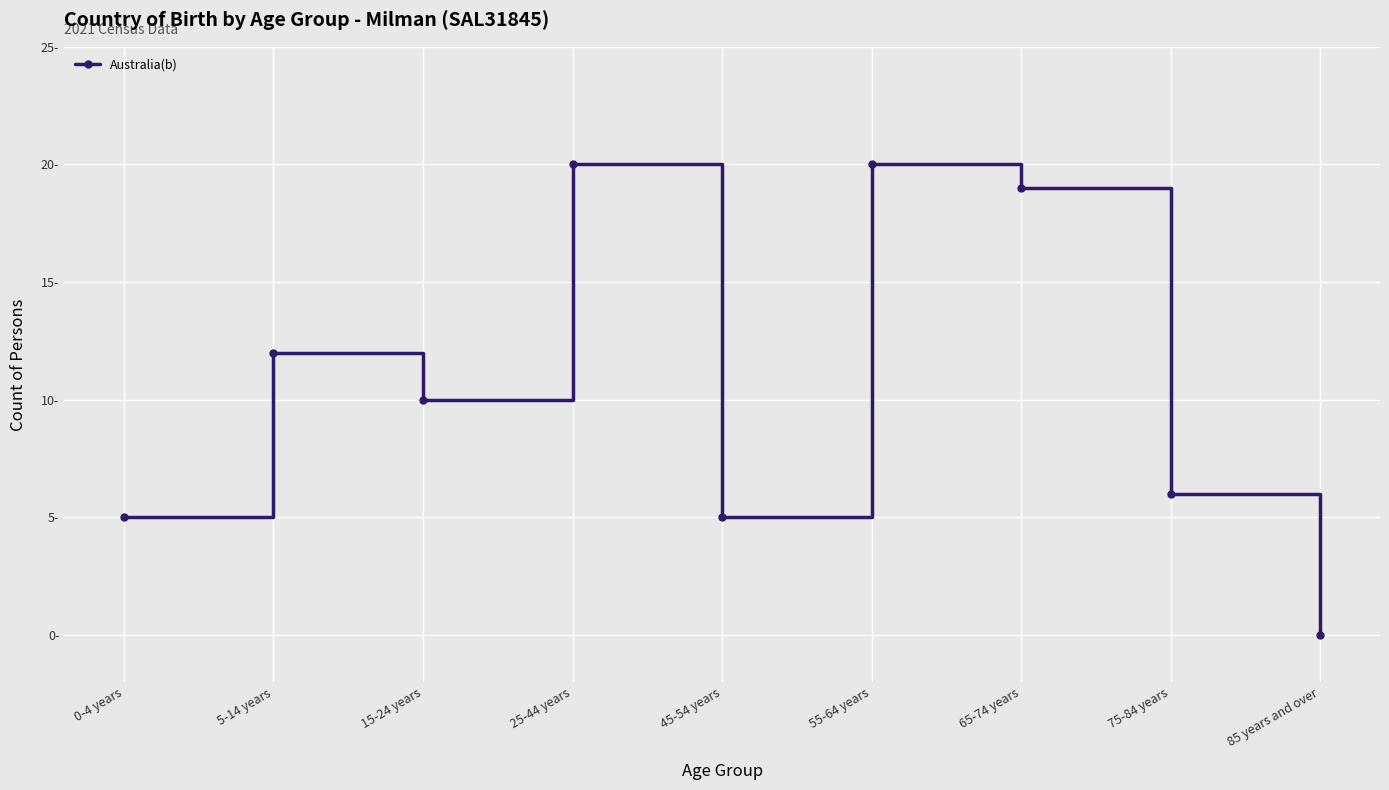

Is this an area chart (filled region under the line)?

No